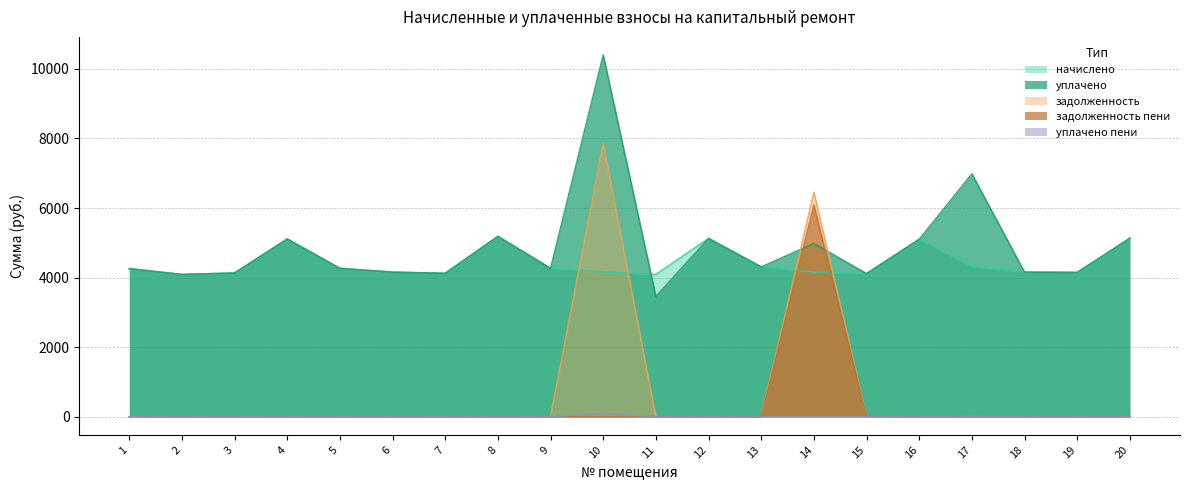

Which has a higher value, 10 or 6?

10